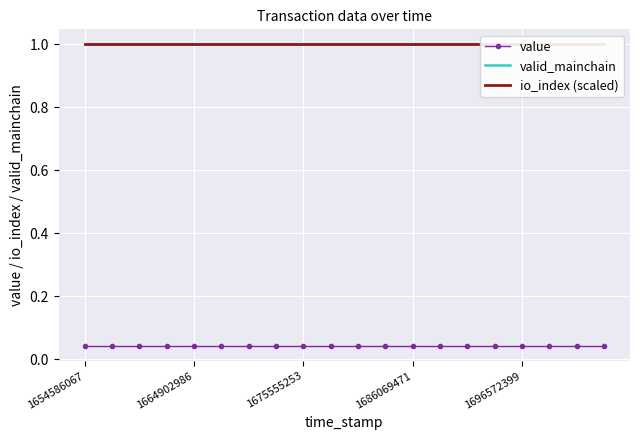

Is the value of valid_mainchain at 1675555253 greater than the value of value at 1686069471?

Yes